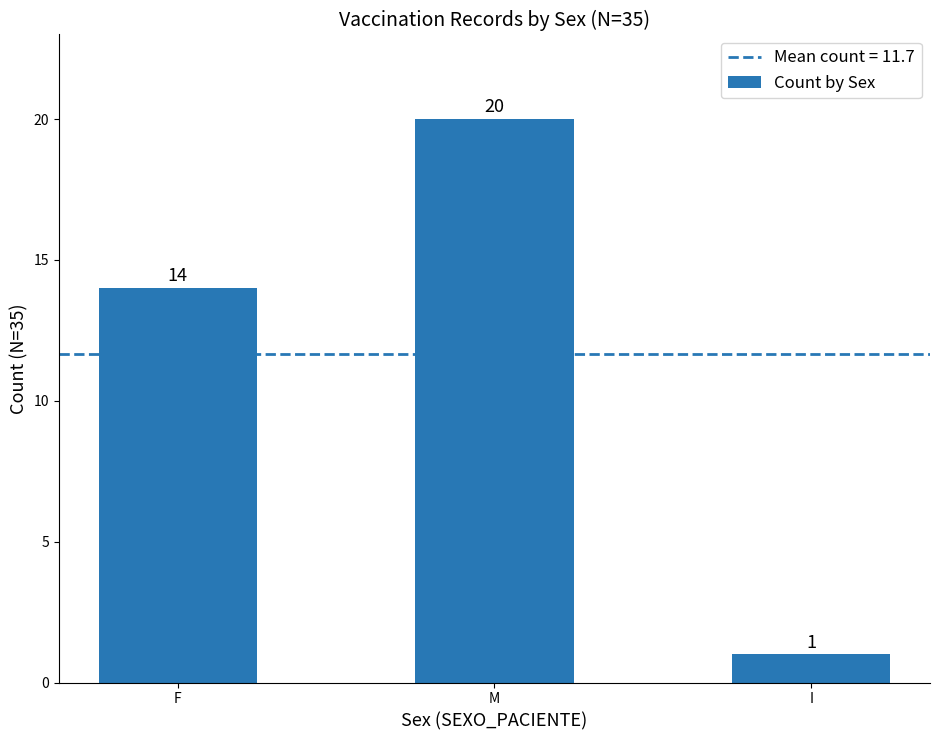

Rank the categories by value from lowest to highest.

I, F, M